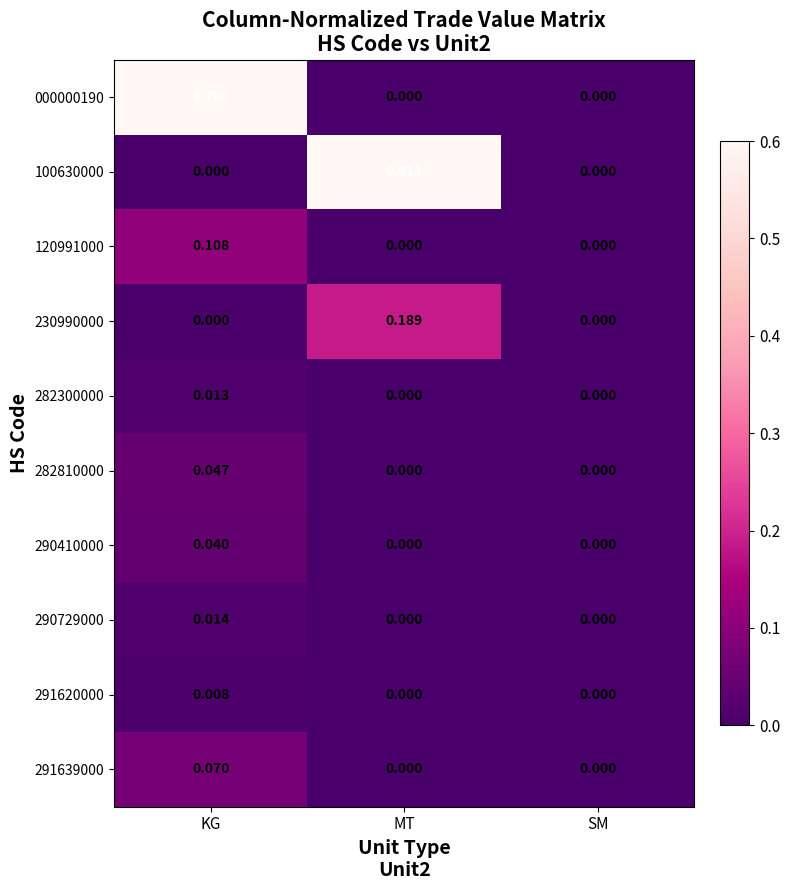

Is the value of 100630000 at MT greater than the value of 230990000 at KG?

Yes